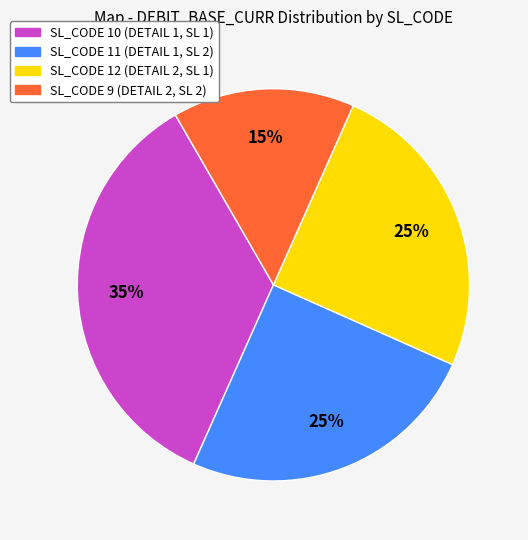

Count the number of slices in the pie.

4